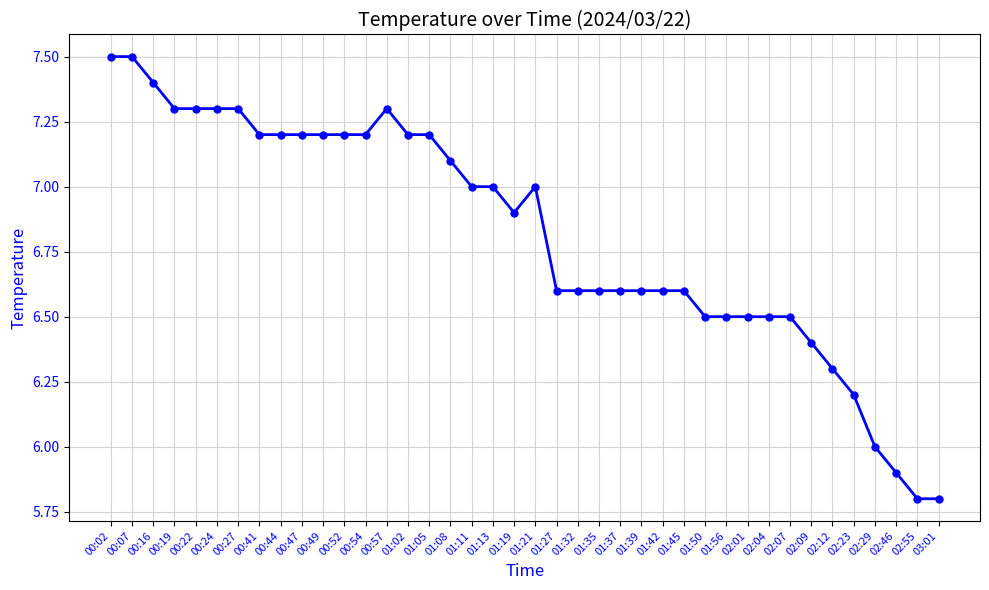

The chart shows a value of 7.0 at 01:13. True or false?

True